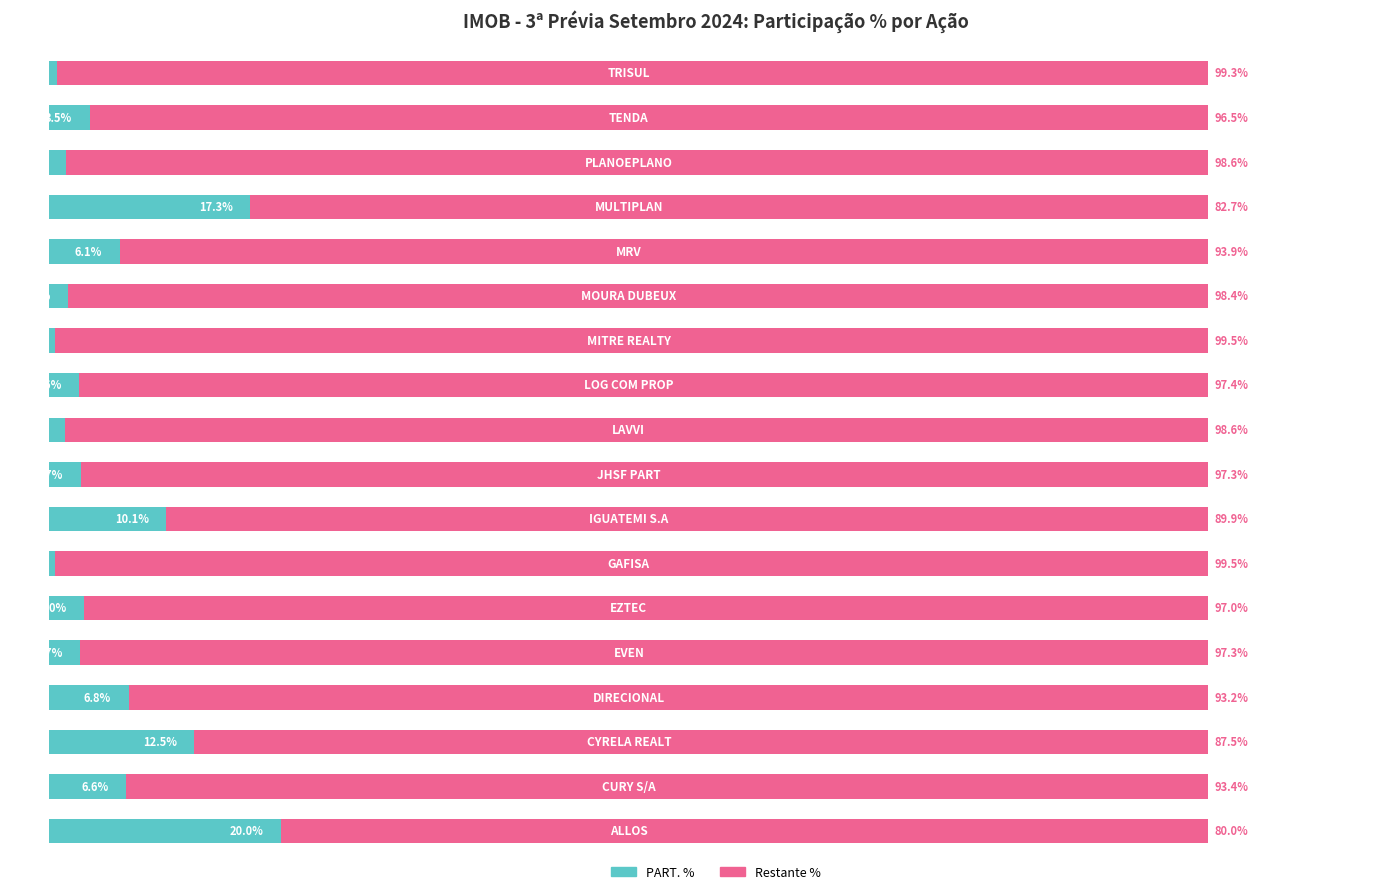

What are all the series names shown in the legend?

PART. %, Restante %